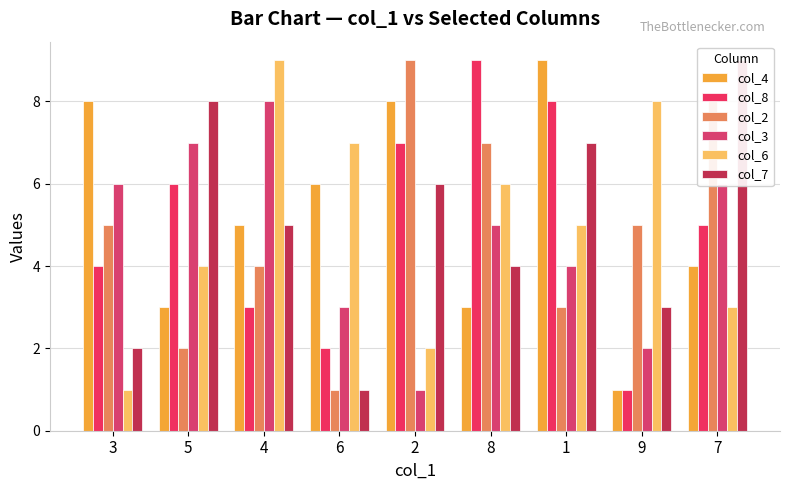

Which series has the largest total across all categories?

col_4